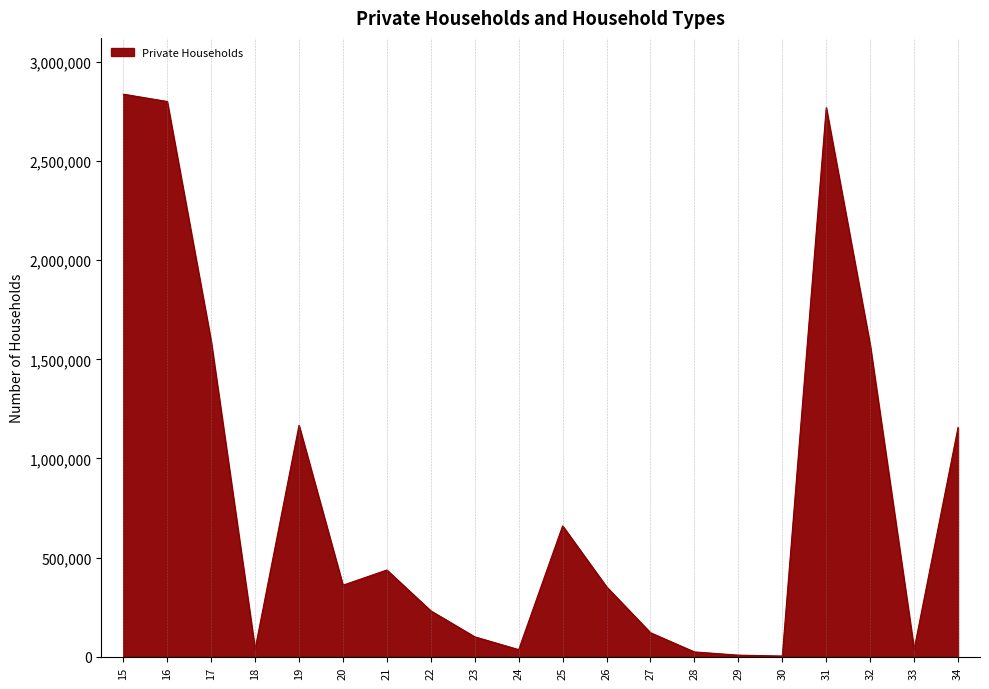

What is the difference between the maximum and minimum values?

2833765